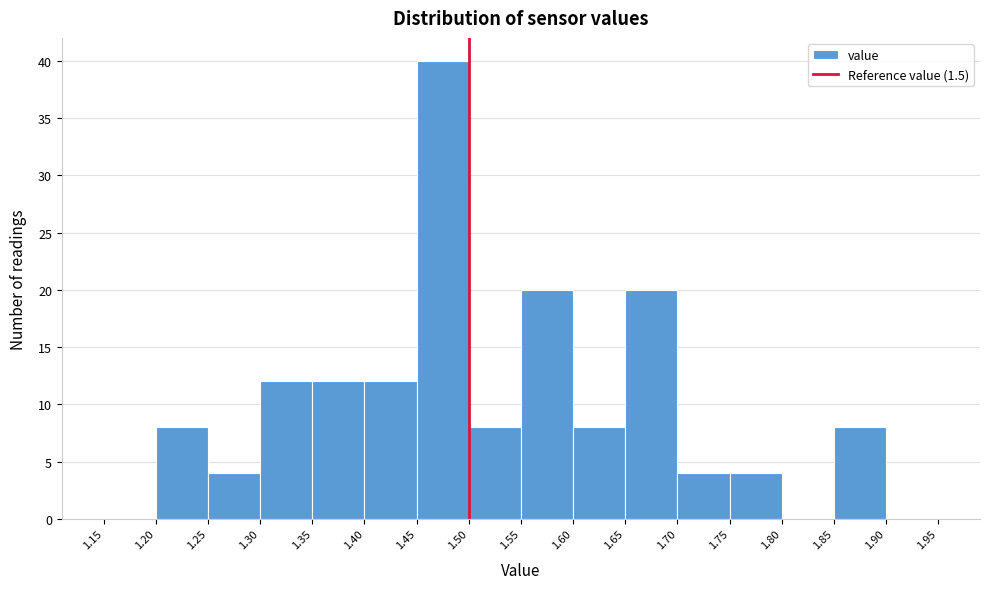

Over which range of the x-axis is the bar tallest?

1.45 to 1.50